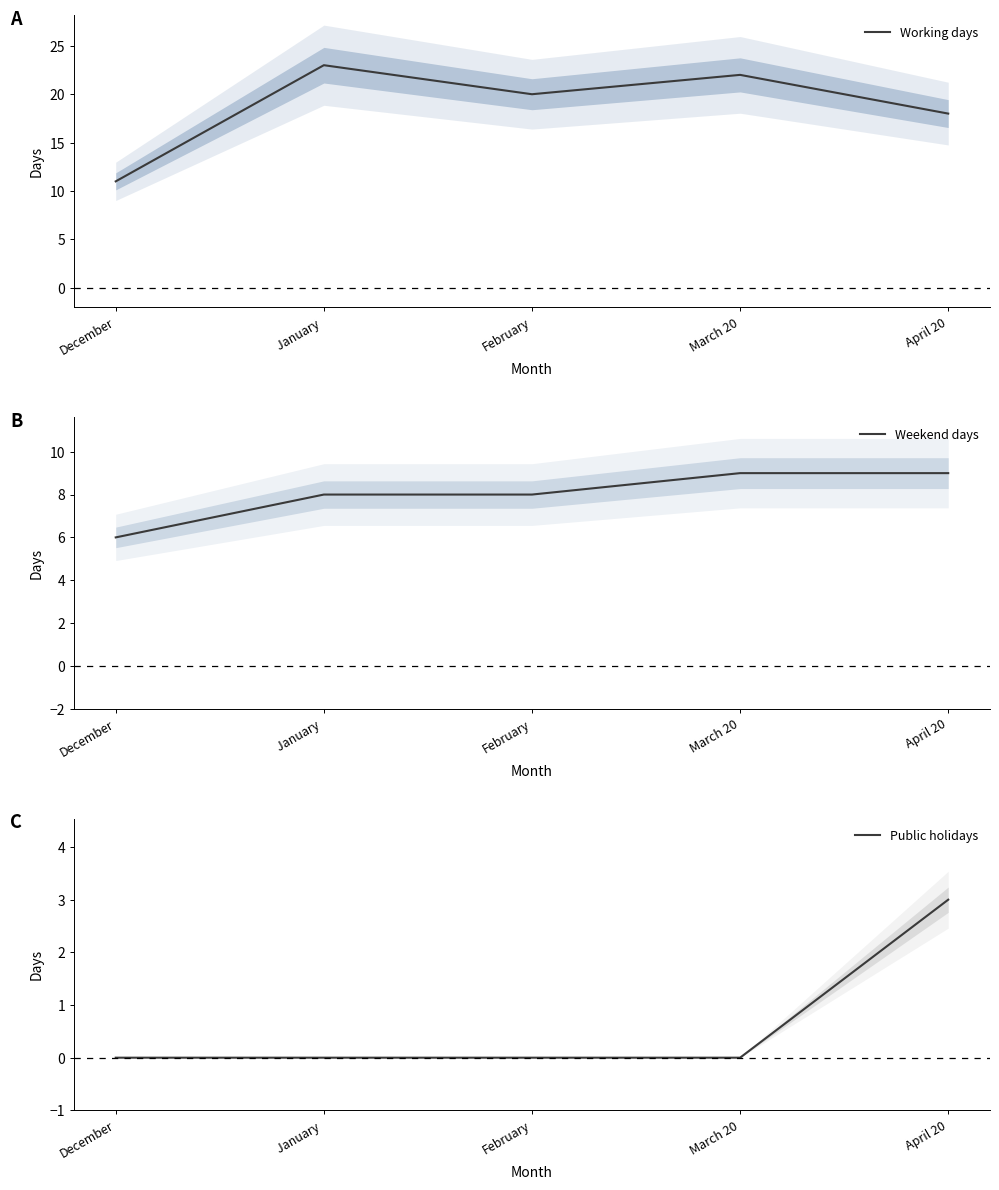

Which series has the widest spread of values?

Working days